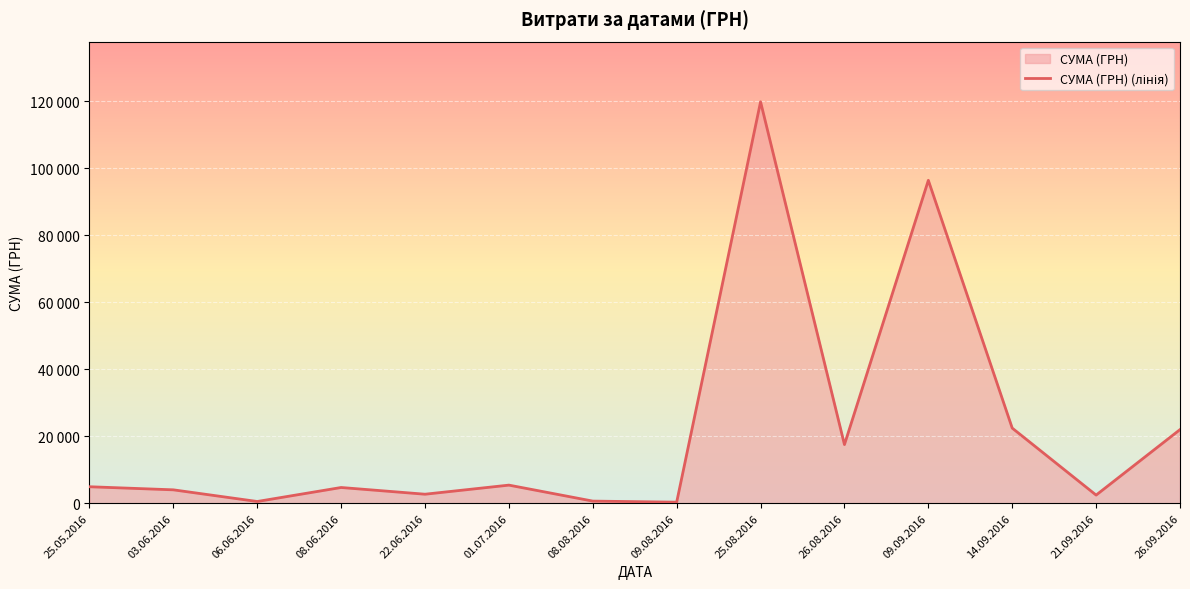

How many values are below 4896?

7